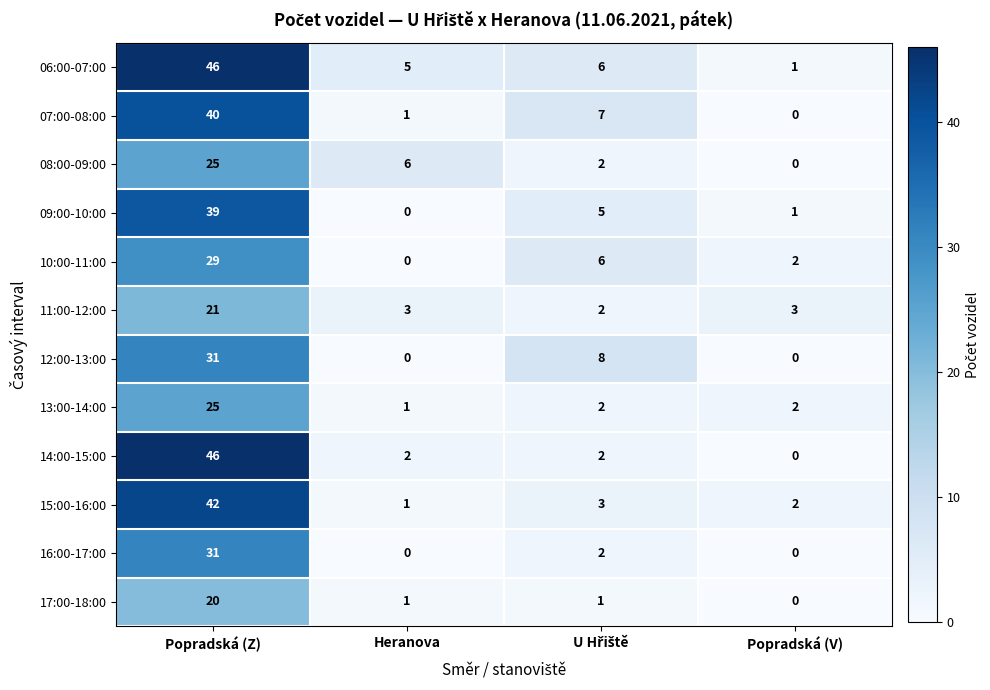

At which category is the sum across all series the highest?

Popradská (Z)